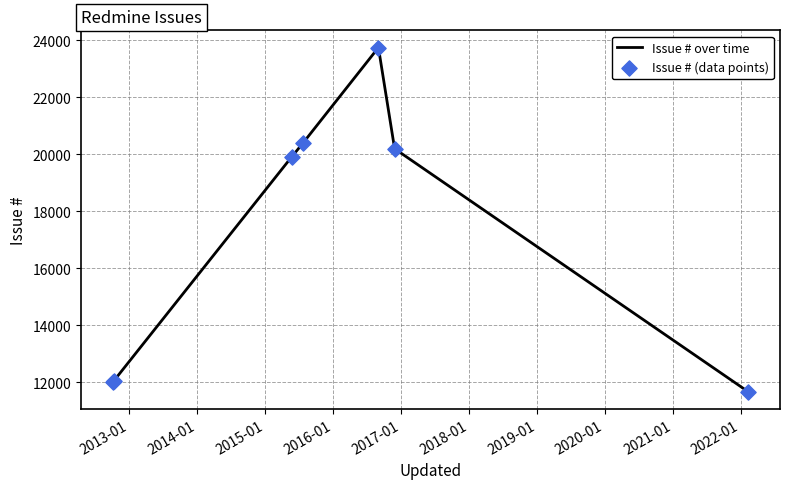

True or false: the data has more than 0 interior local peaks.

True